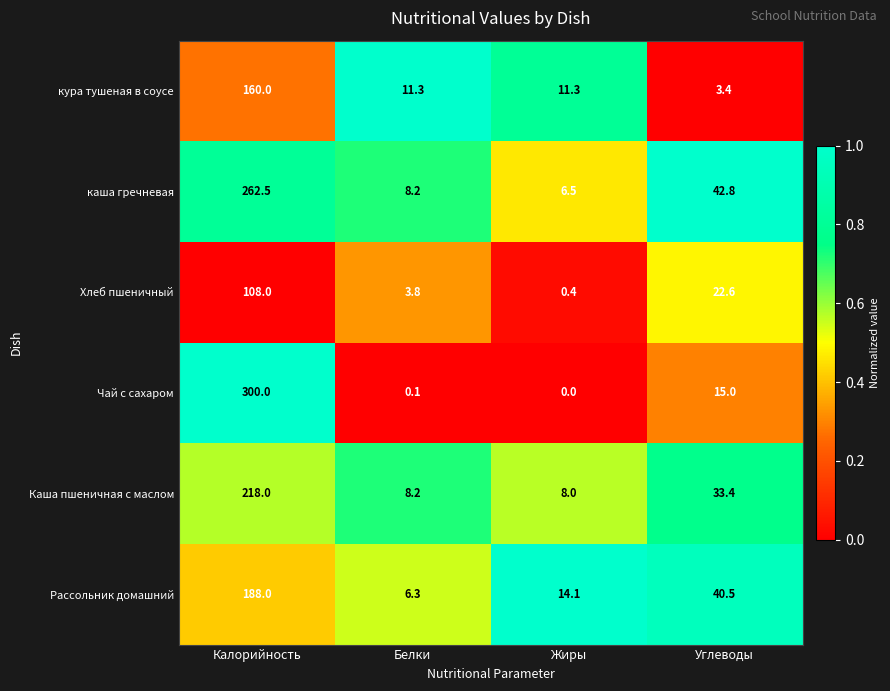

Where is Рассольник домашний nearest to the value 97?

Углеводы